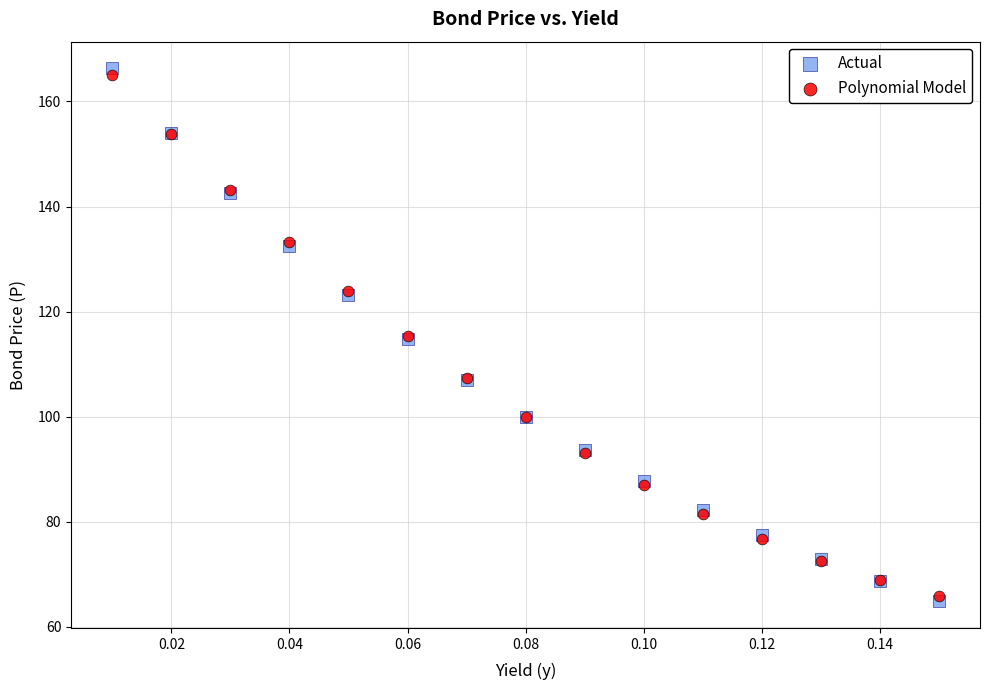

Which series has the widest spread of Y values?

Actual